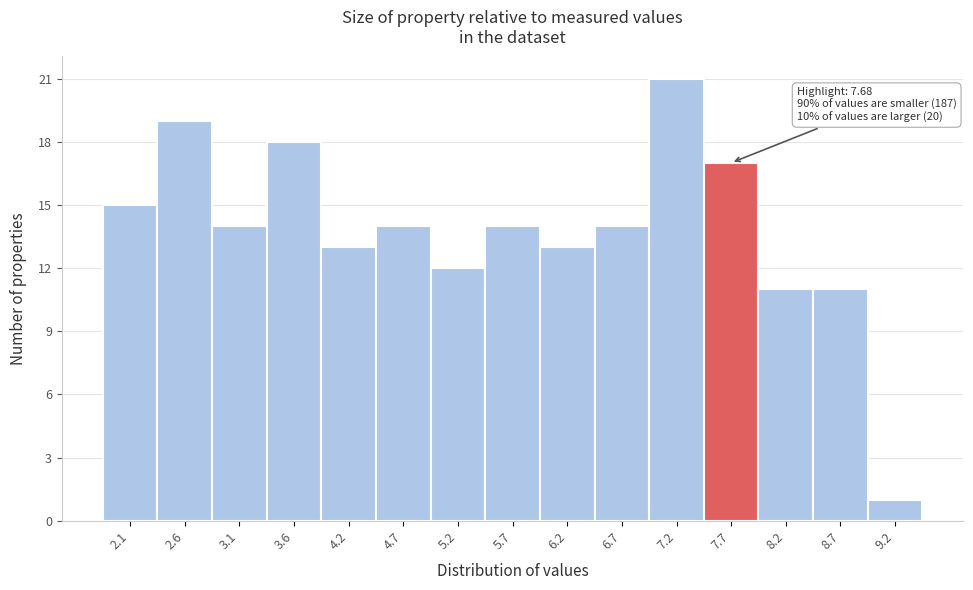

Which range on the x-axis has the tallest bar?

6.9 to 7.4